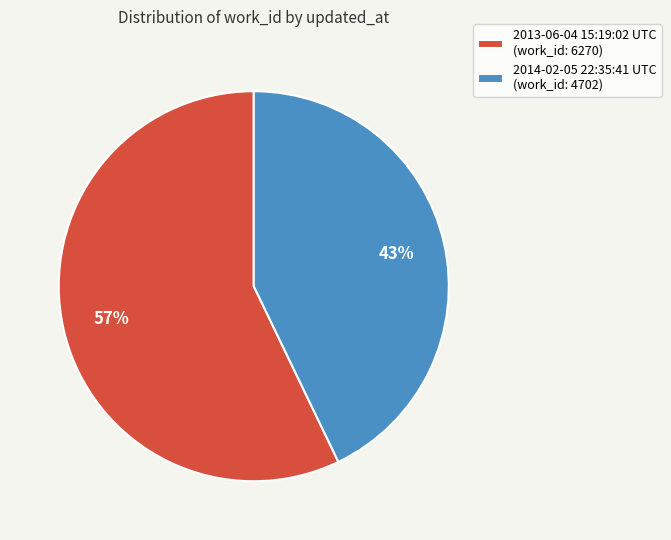

How many segments does this pie chart have?

2